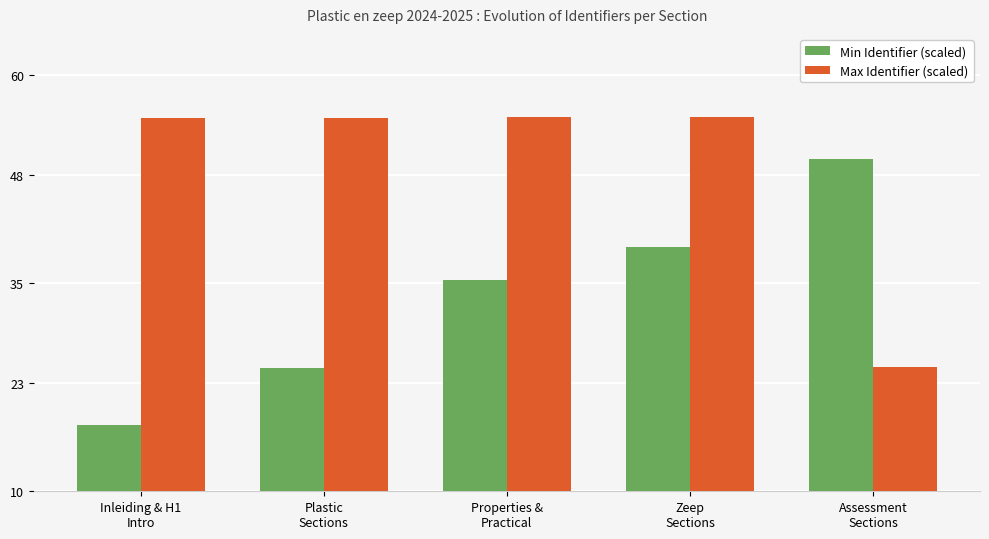

What is the average value of the Max Identifier (scaled) series?

48.9